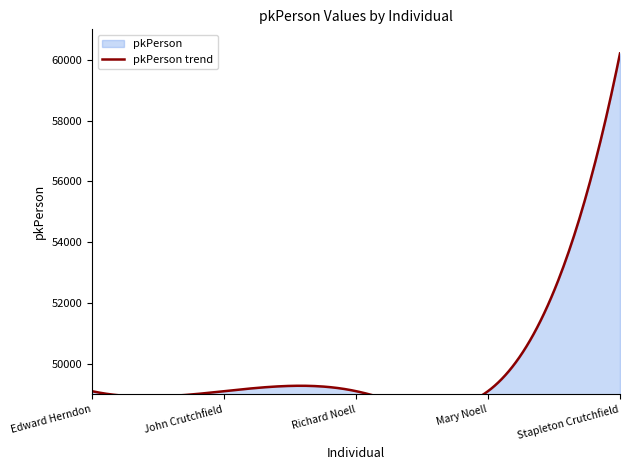

What is the sum of the values at Richard Noell and Mary Noell?

98199